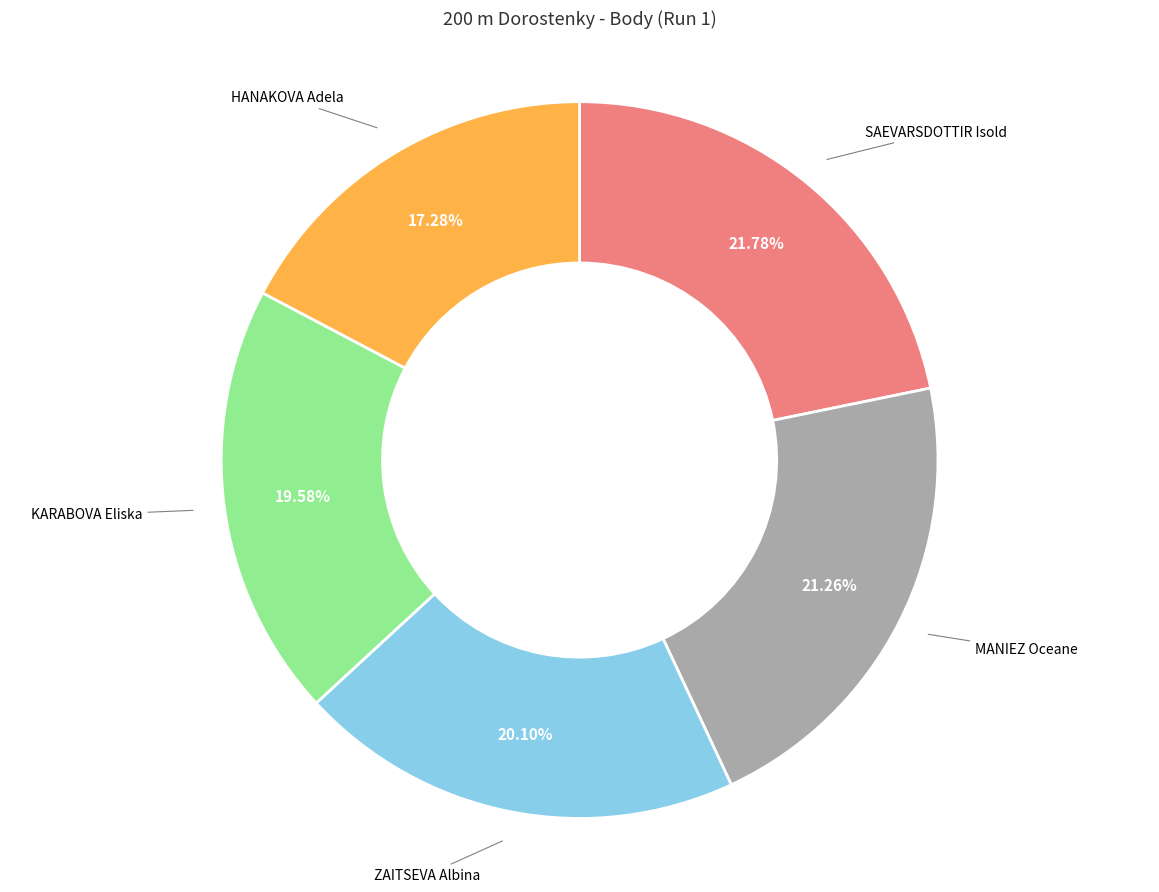

Is there any slice that represents more than half of the pie?

No